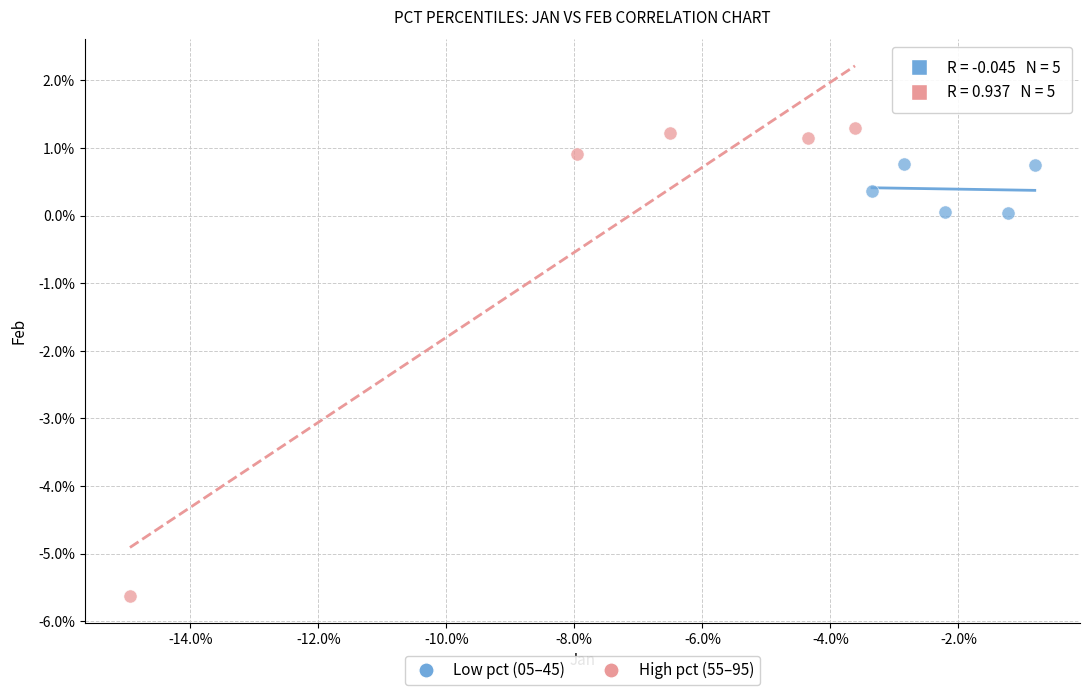

What are all the series names shown in the legend?

Low pct (05–45), High pct (55–95)